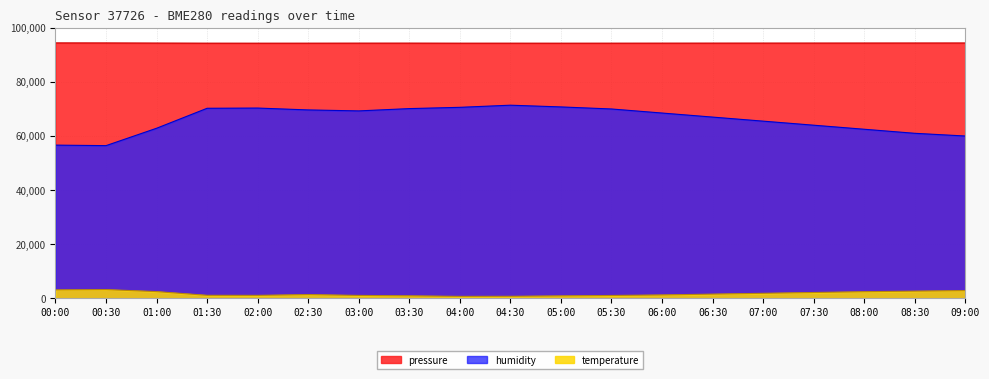

Rank the categories by temperature value from highest to lowest.

00:30, 00:00, 09:00, 08:30, 01:00, 08:00, 07:30, 07:00, 06:30, 02:30, 06:00, 01:30, 02:00, 03:00, 05:30, 03:30, 05:00, 04:30, 04:00